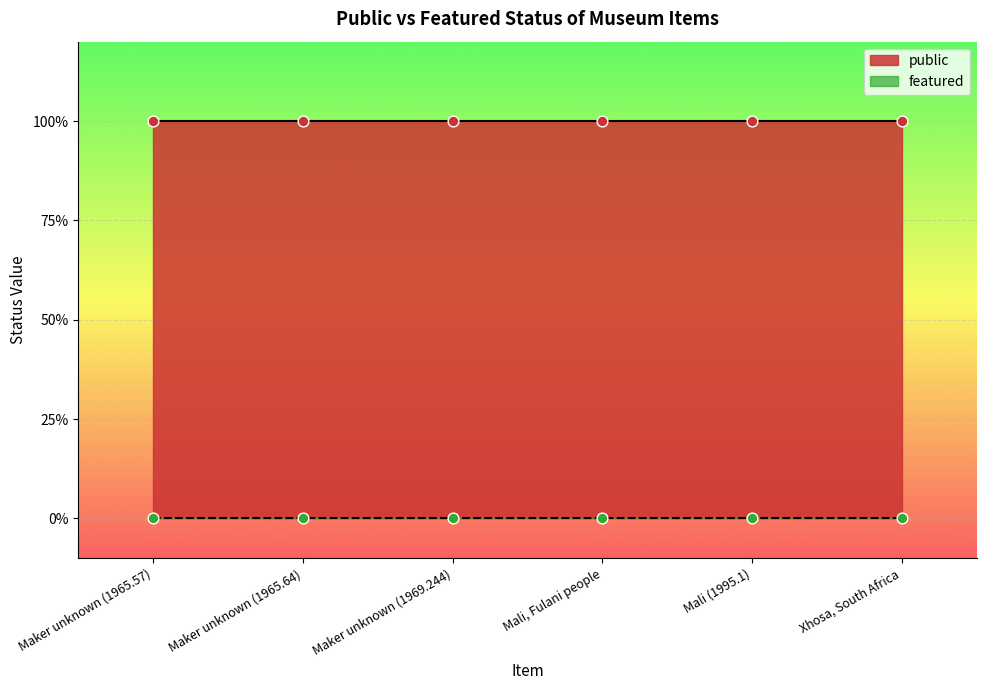

Which series contains the lowest Y value?

featured